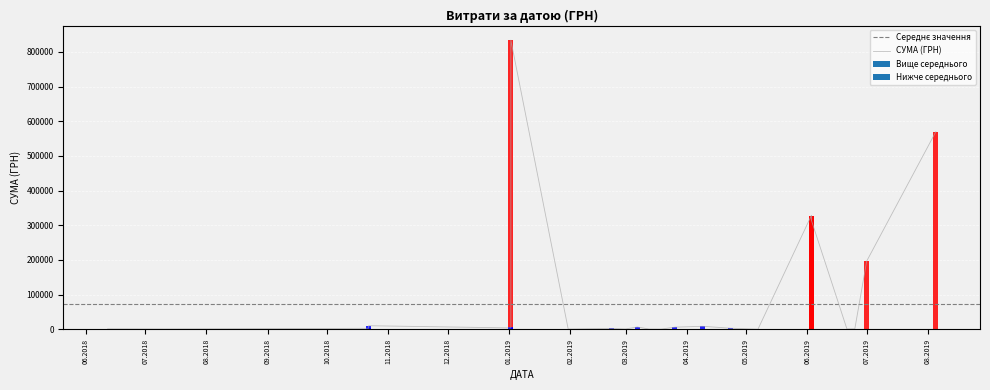

Between 01.03.2019 and 03.06.2019, which is larger?

03.06.2019